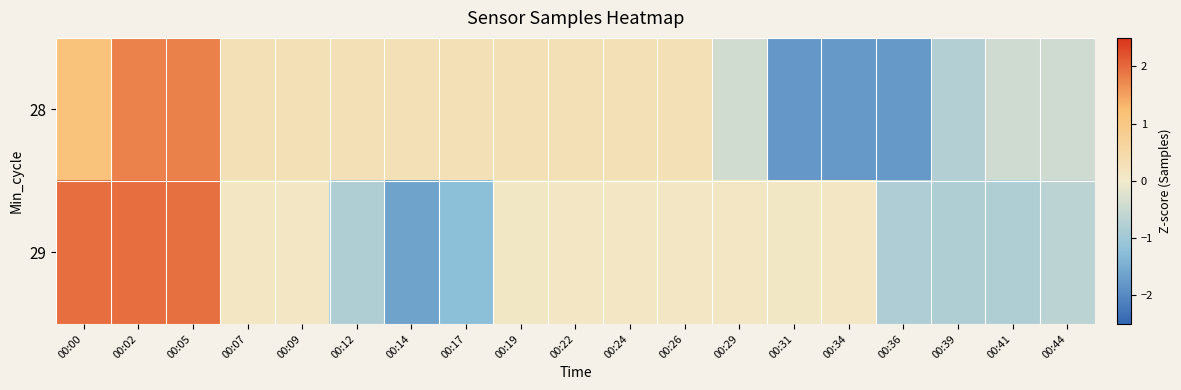

Rank the series by their maximum value, from lowest to highest.

28, 29